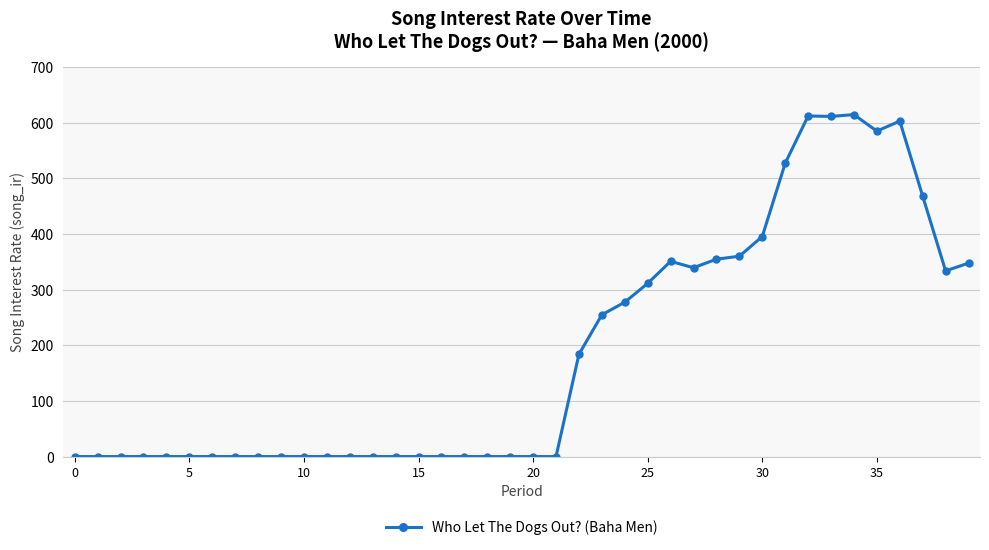

What is the sum of all values?

7528.8